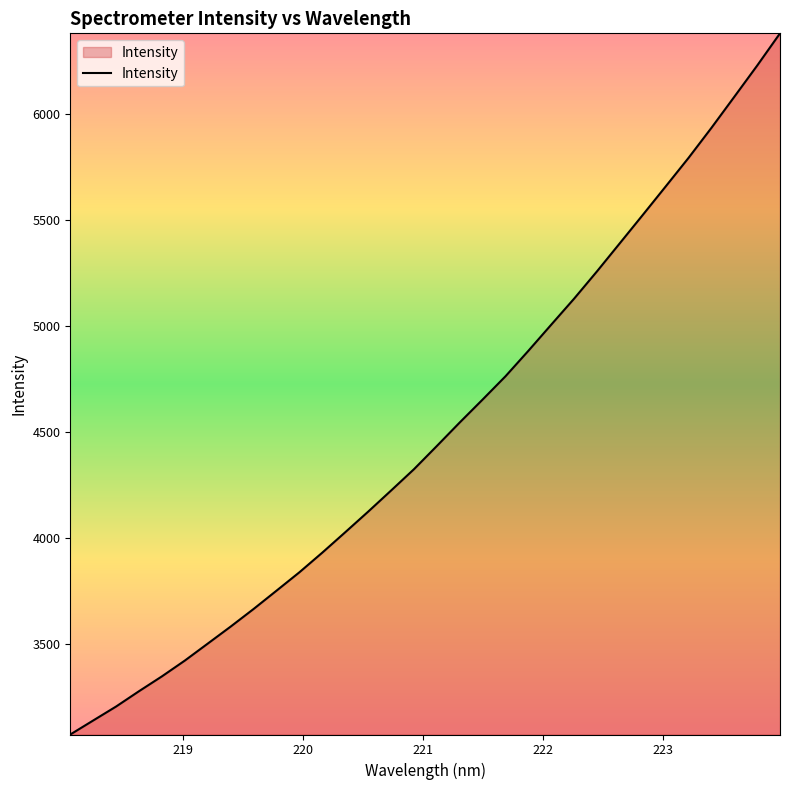

What is the smallest value displayed?

3075.9